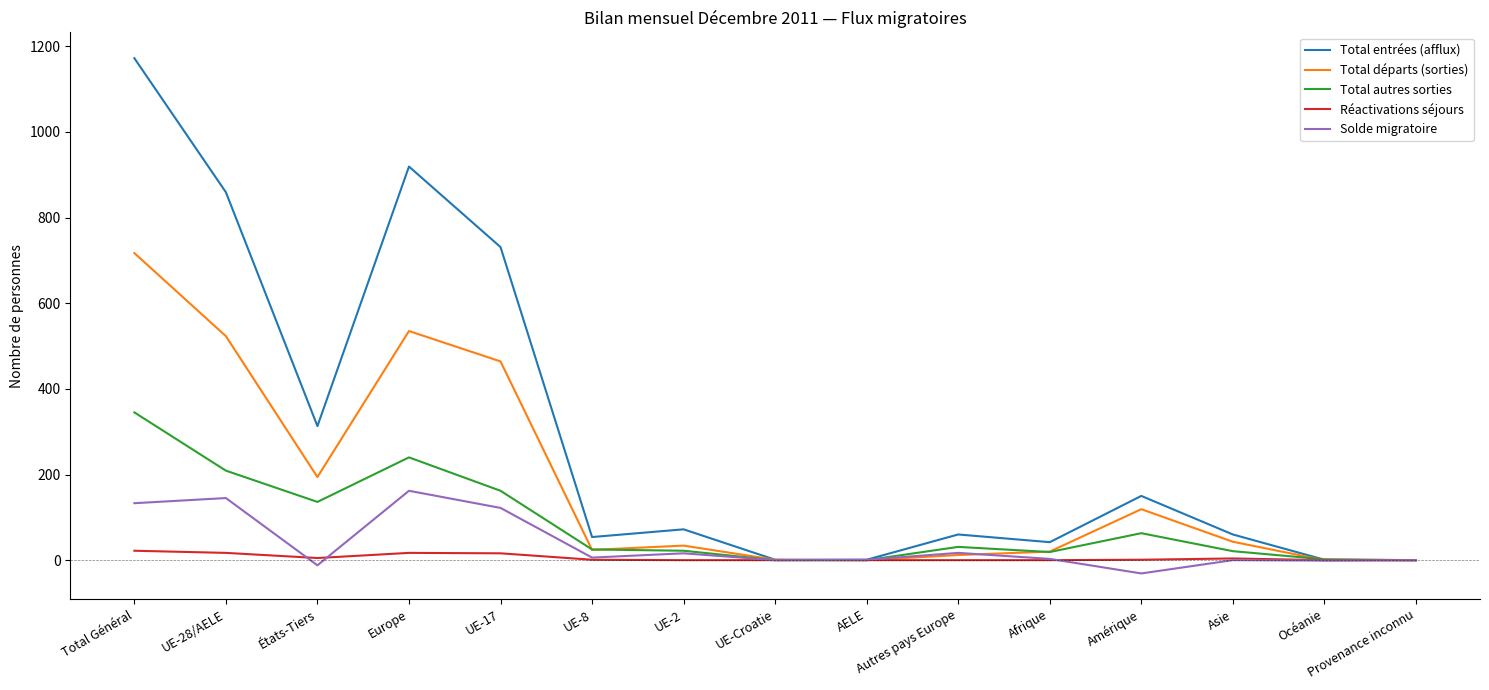

Which label corresponds to the largest value in the chart?

Total Général